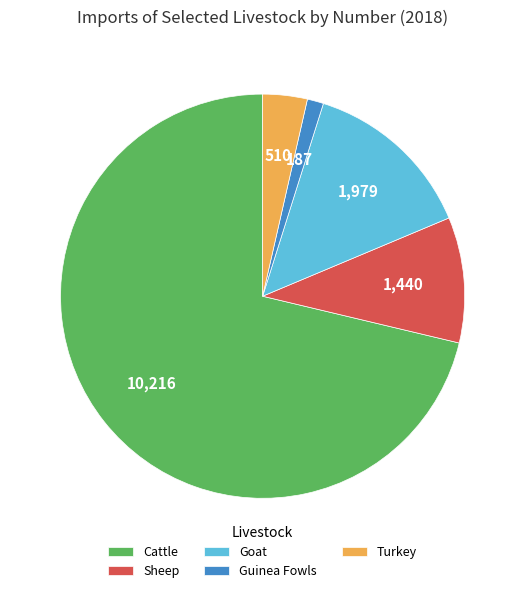

How many slices are in this pie chart?

5